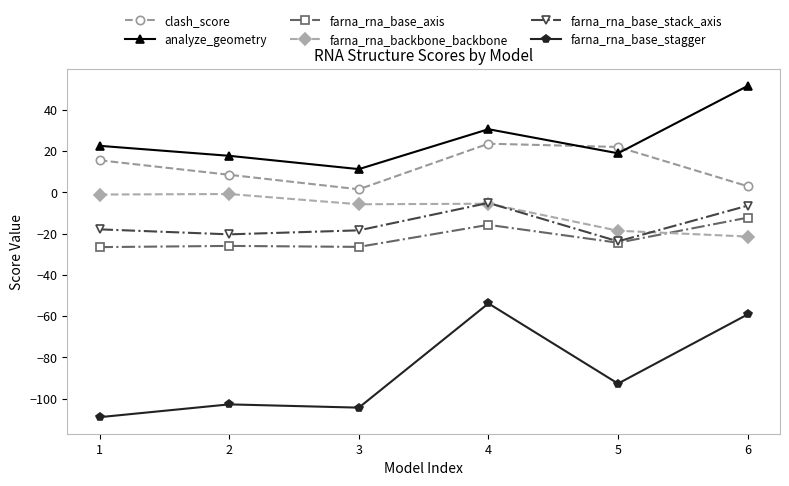

The farna_rna_base_stack_axis series shows -18.4 at 3. True or false?

True